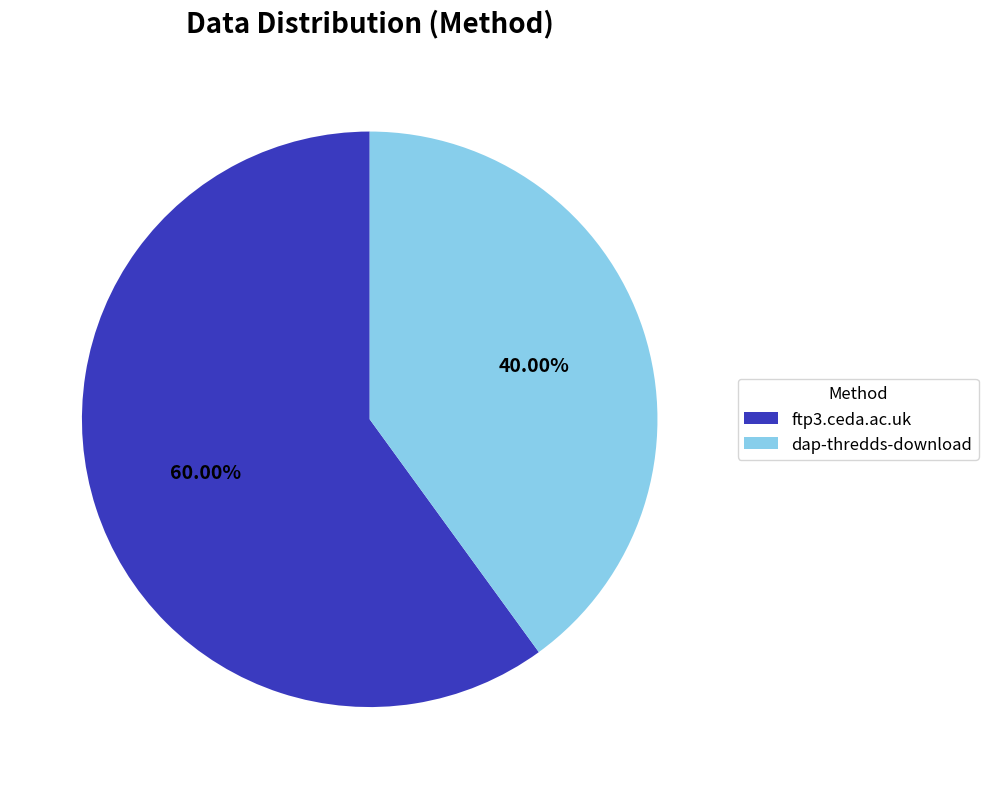

Combined, do dap-thredds-download and ftp3.ceda.ac.uk account for over 50%?

Yes